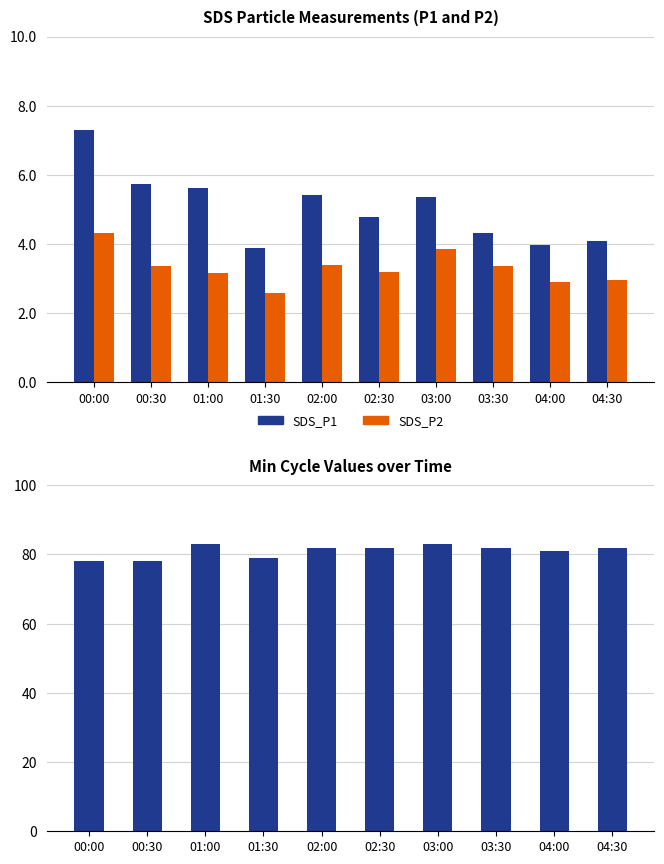

Does the chart contain stacked bars?

No